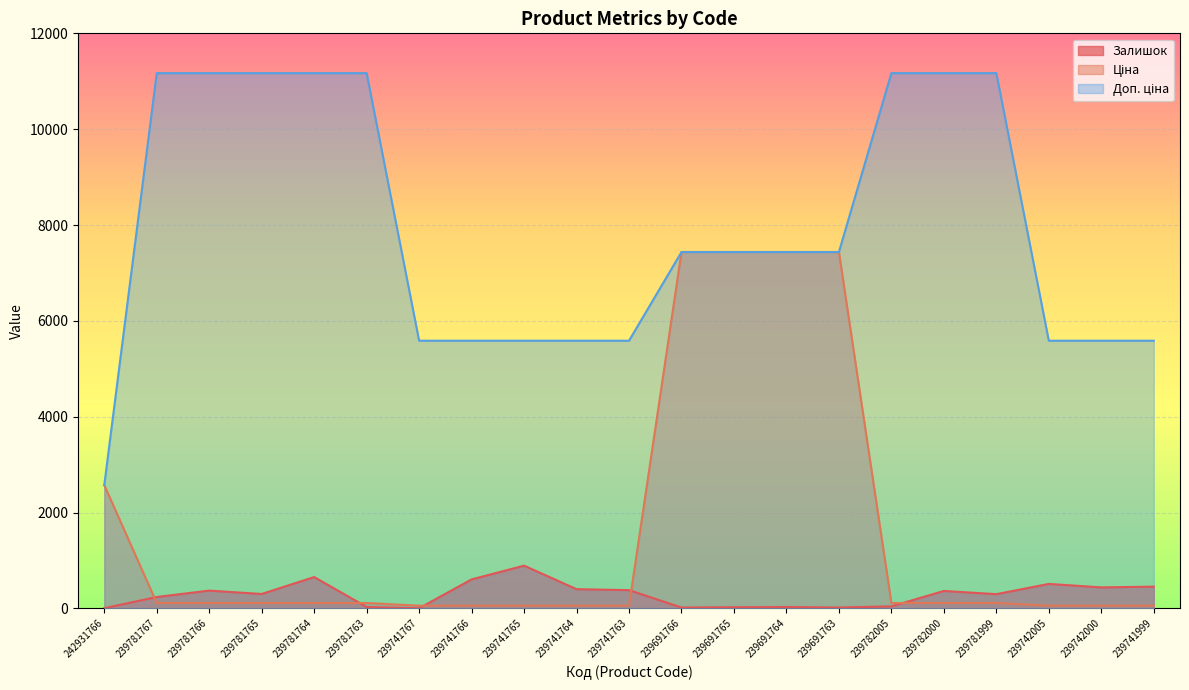

The value of Залишок at 239691765 is 15.8. True or false?

False